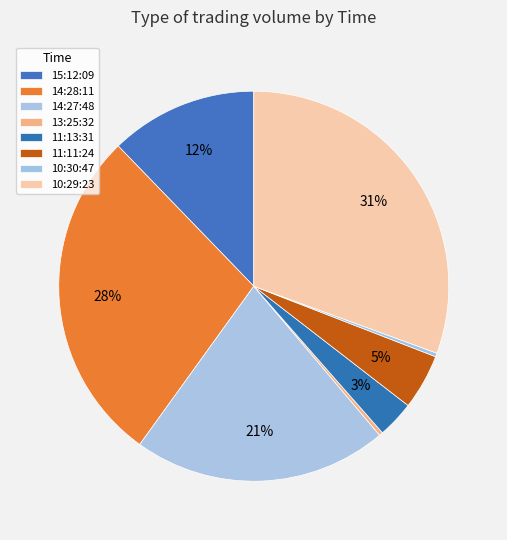

To the nearest percent, what is the average slice percentage?

12%